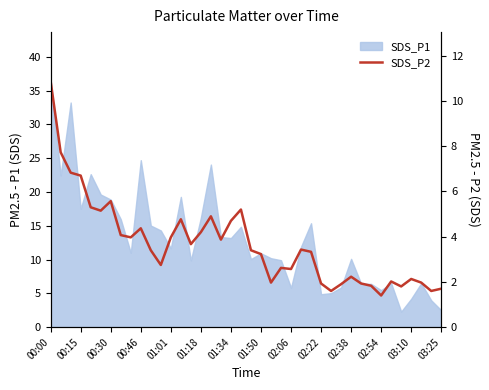

Where does the data first go above 3?

00:00